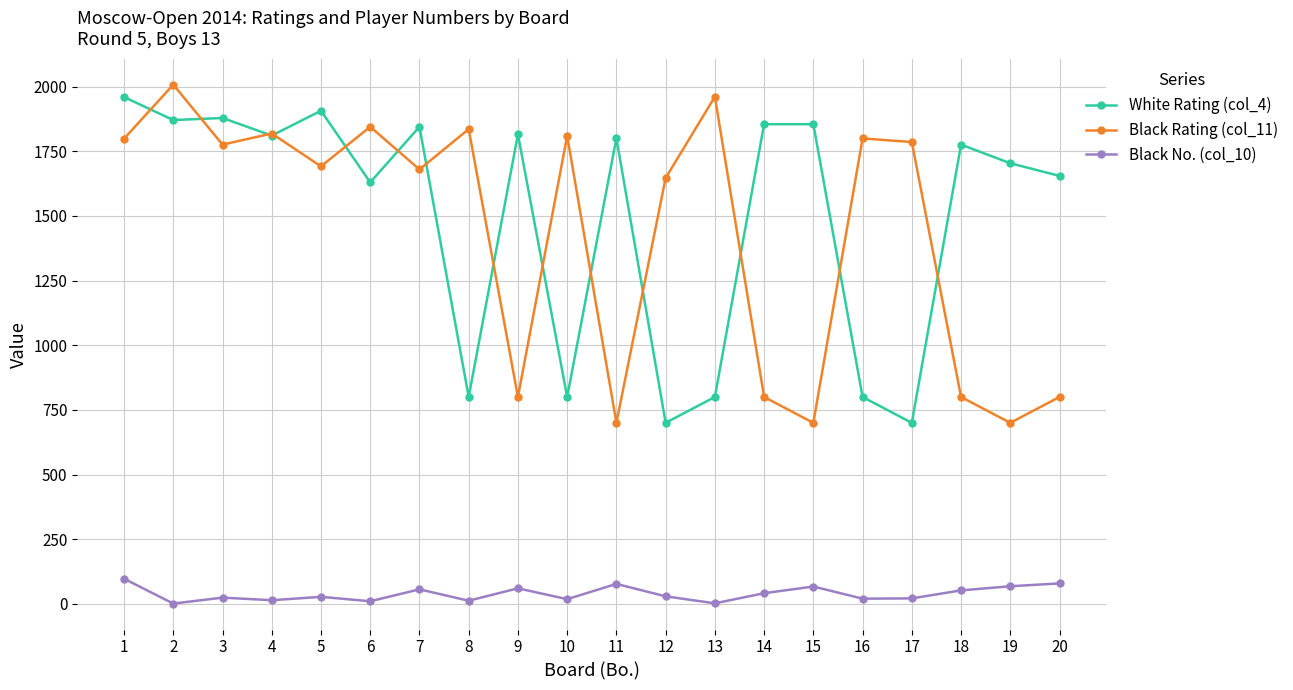

True or false: Black Rating (col_11) and Black No. (col_10) cross at least once.

False